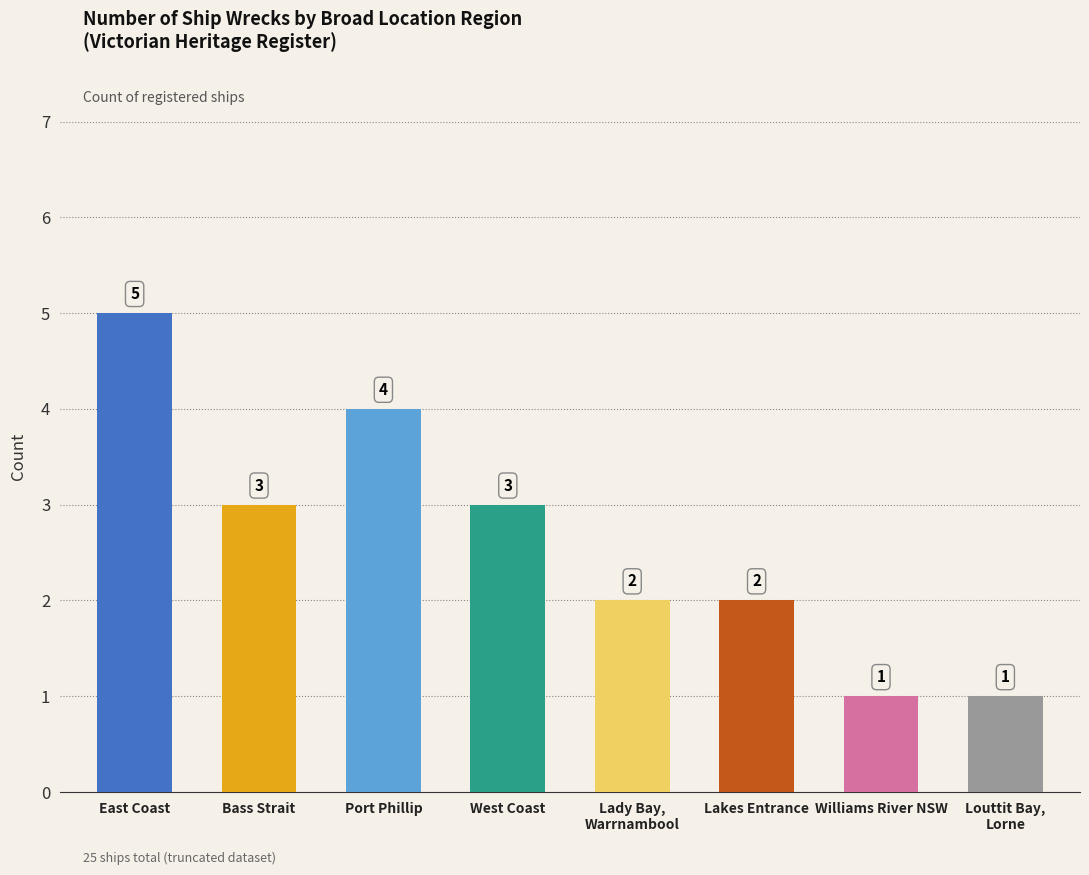

What is the greatest value displayed?

5